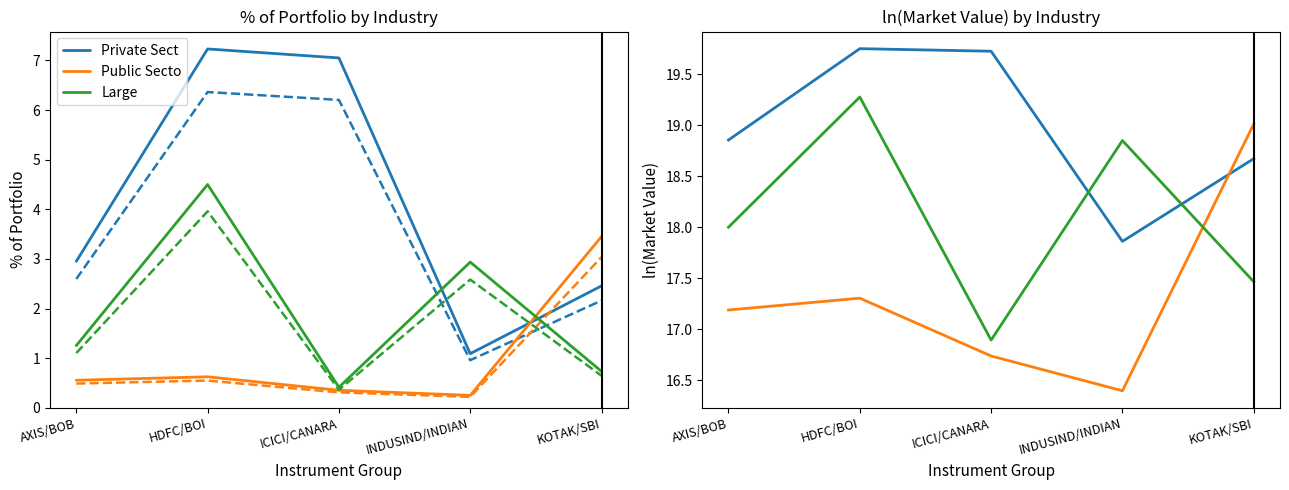

True or false: Public Secto has more than 2 interior local peaks.

False